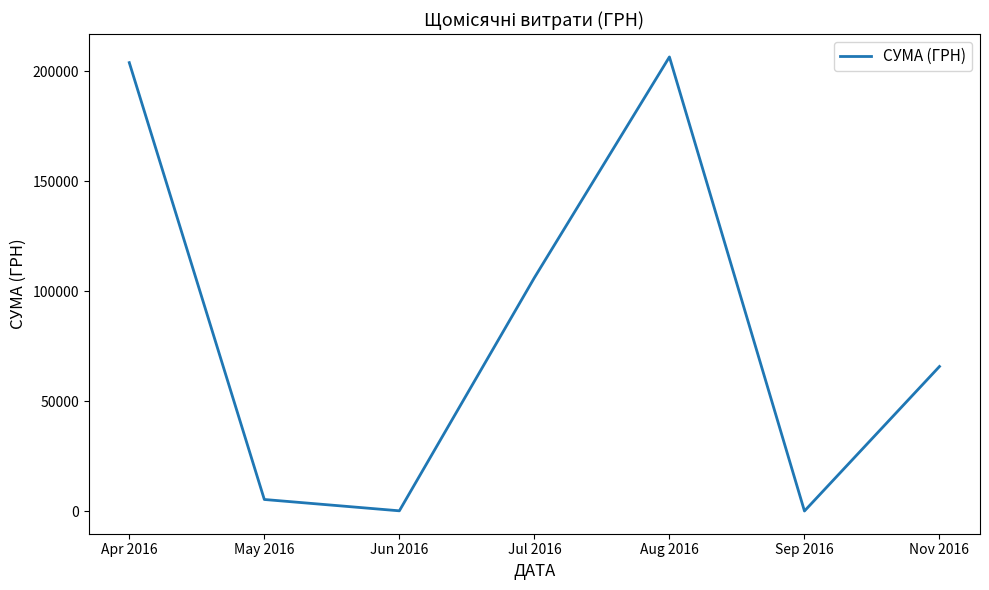

How many lines are shown in the chart?

1